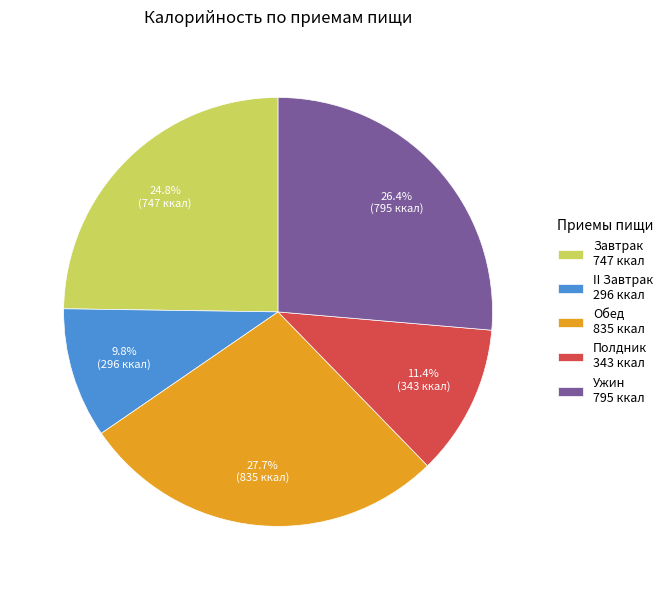

Does any single category account for the majority?

No